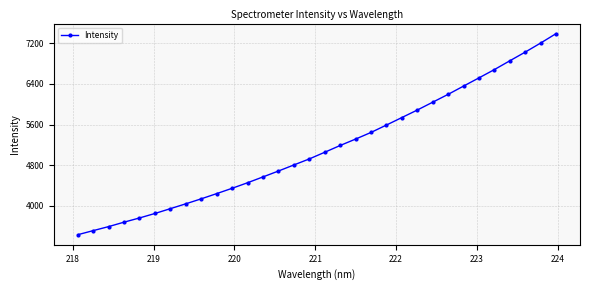

What is the minimum value shown in the chart?

3432.6